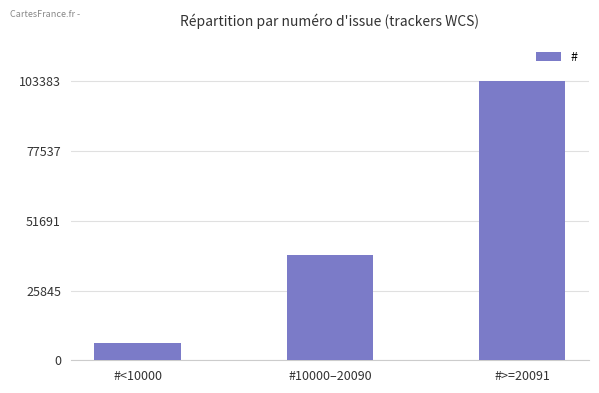

Read the value at #<10000, to the nearest 10.

6330